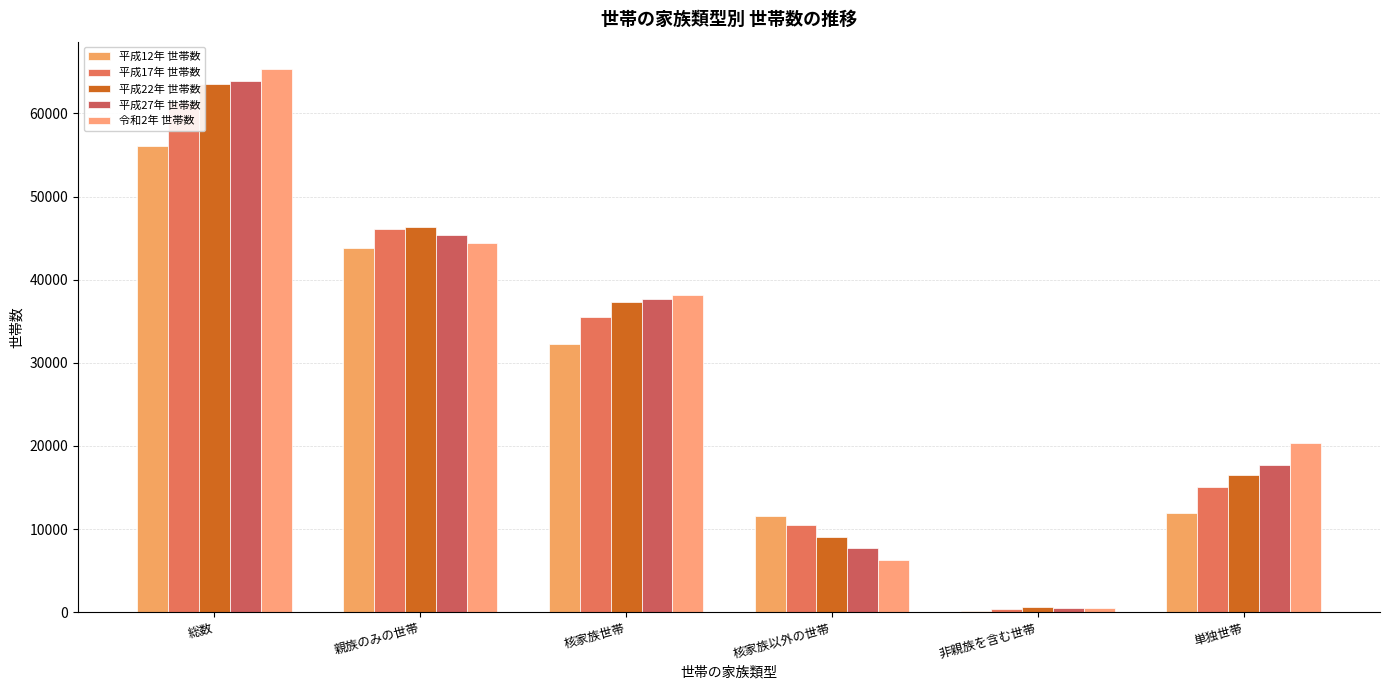

Where is 平成12年 世帯数 nearest to the value 28116?

核家族世帯